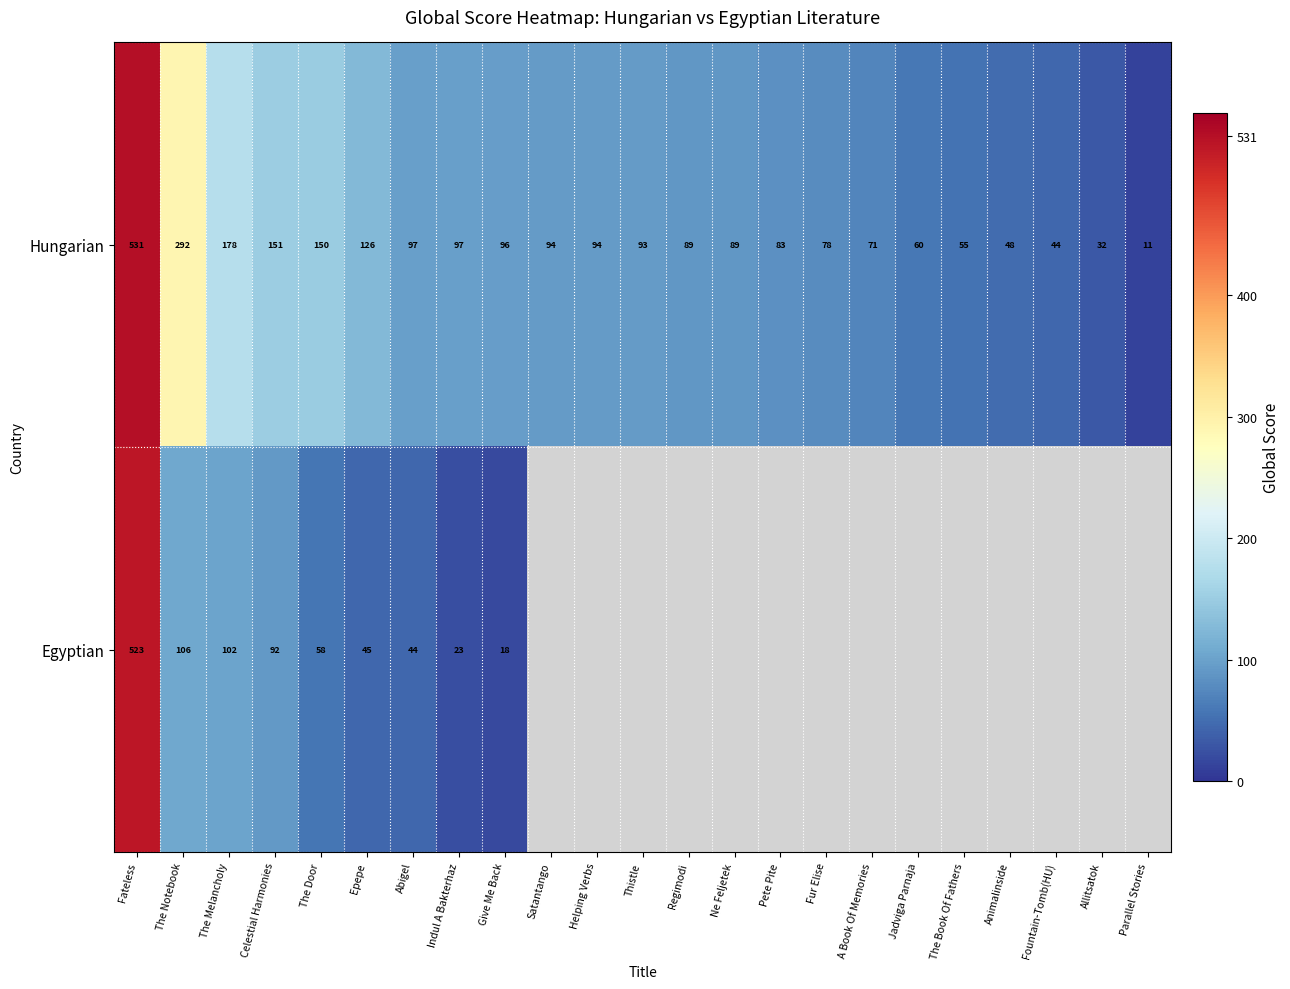

Where is Hungarian nearest to the value 271?

The Notebook